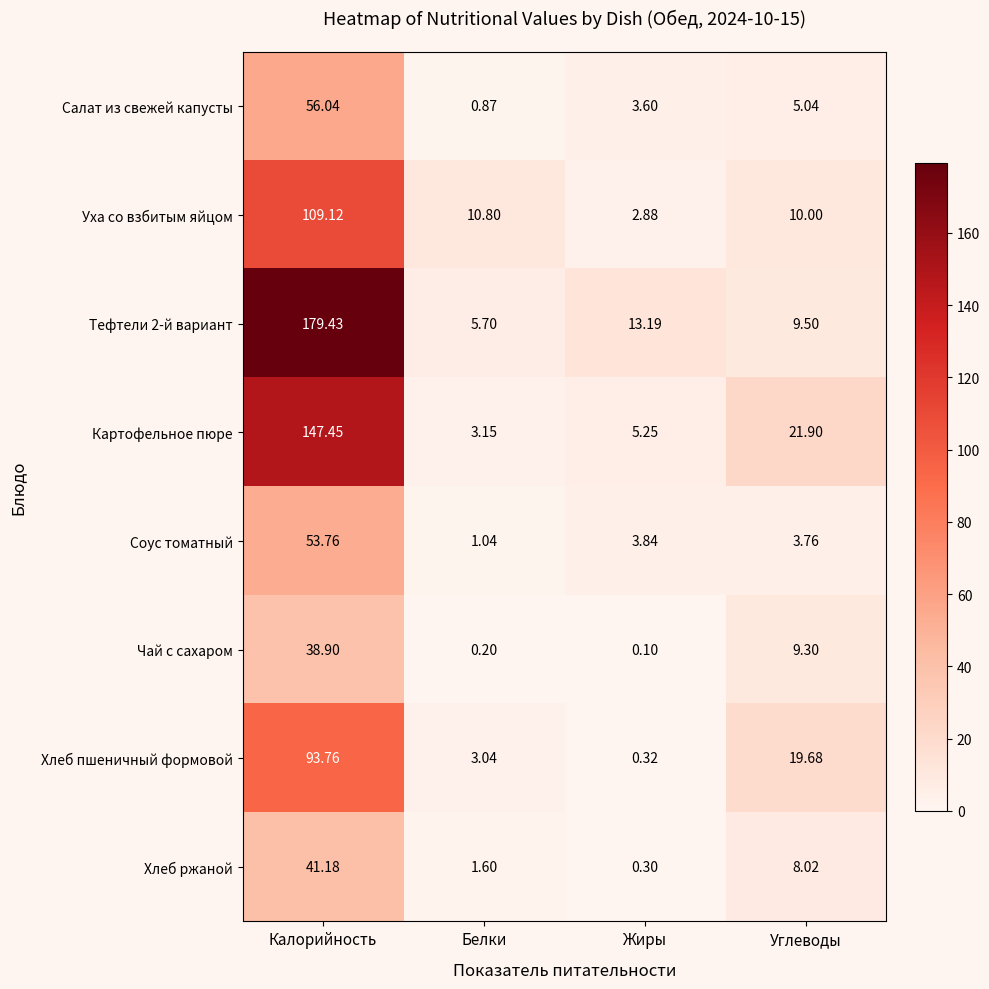

Count the number of categories in the chart.

4